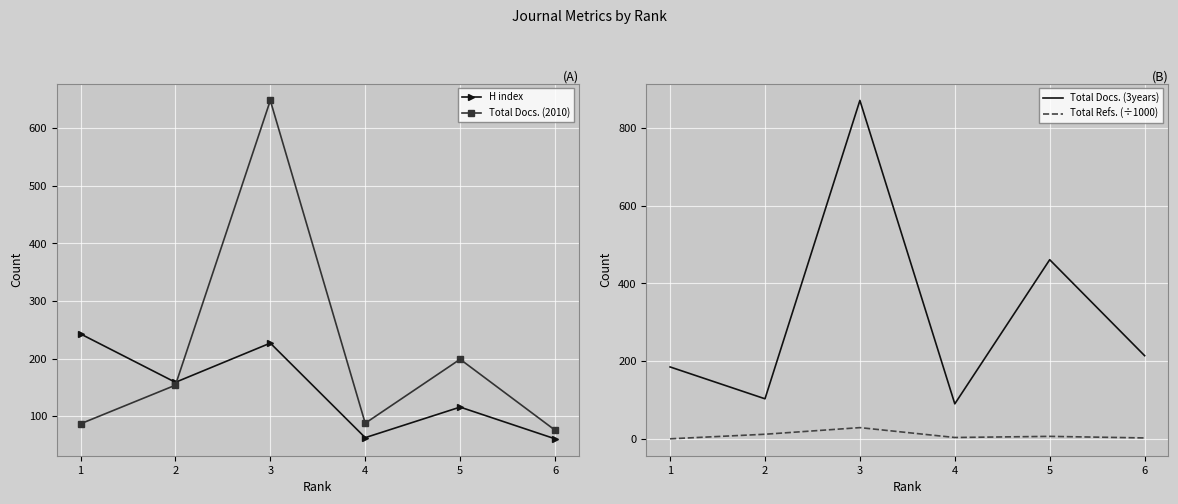

What is the greatest value displayed?

871.0